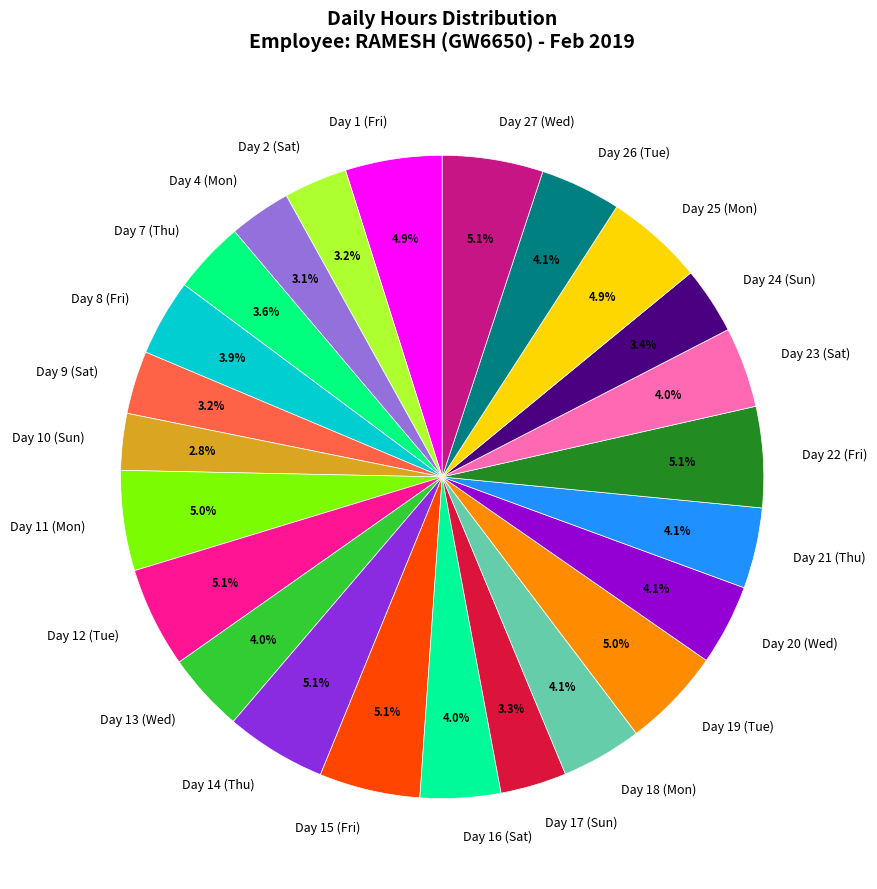

Do Day 7 (Thu) and Day 10 (Sun) together represent more than half of the pie?

No